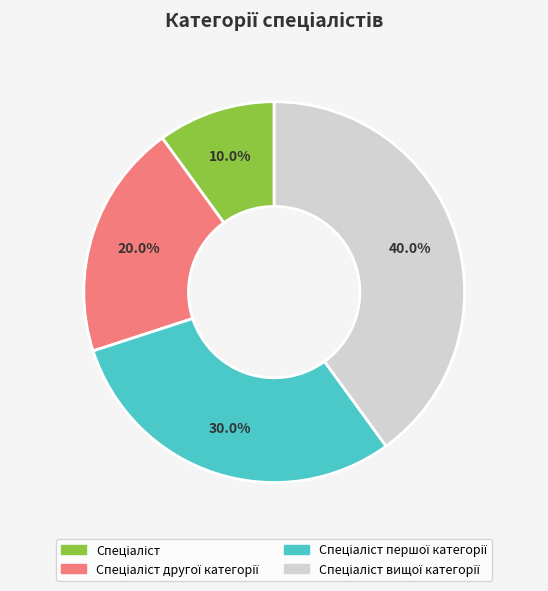

Is there a majority slice in this chart?

No